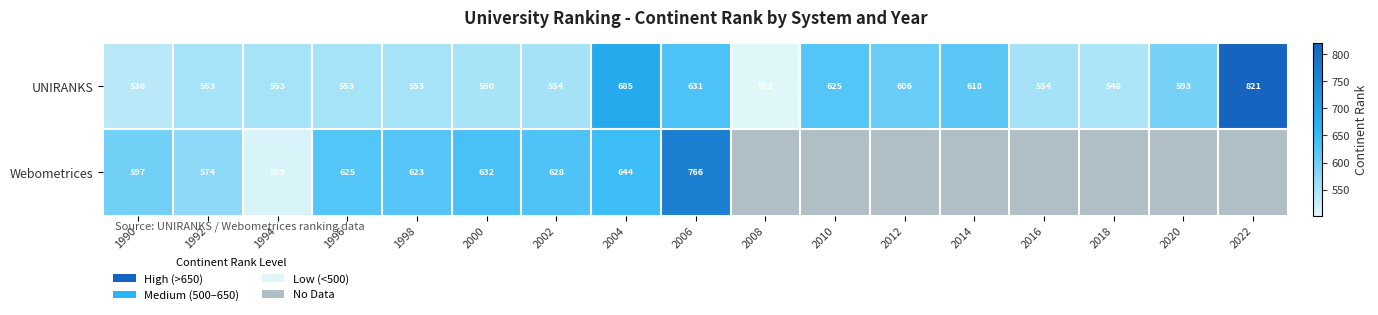

The value of UNIRANKS at 2002 is 847.3. True or false?

False